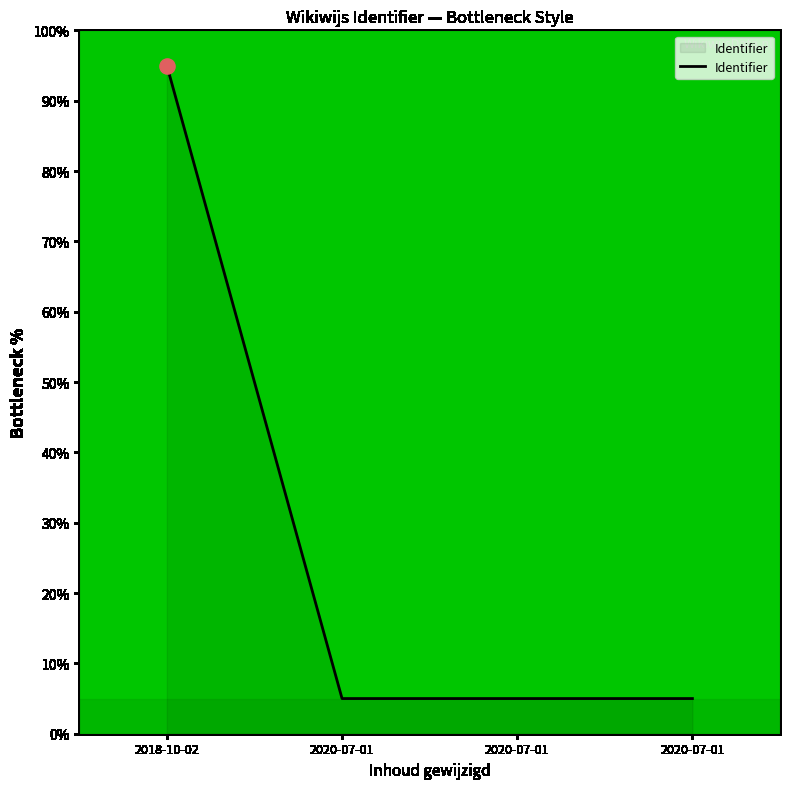

What is the change in value from 2018-10-02 to 2020-07-01?

-90.0